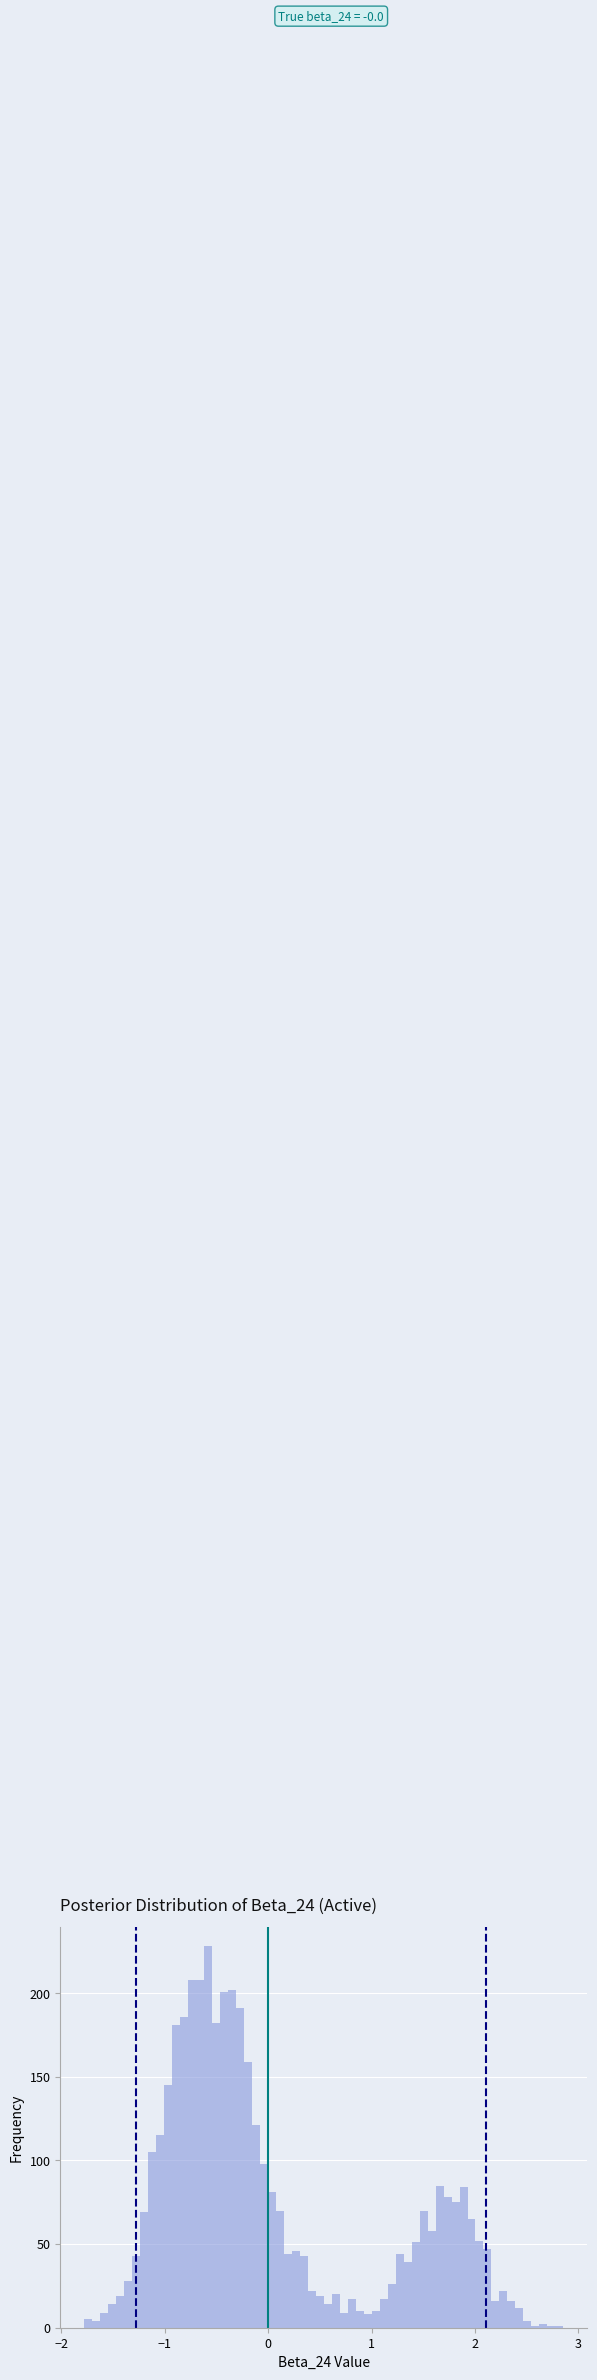

Around what value on the x-axis is the tallest bar? Give the approximate position of its centre, as read against the axis.

-0.6